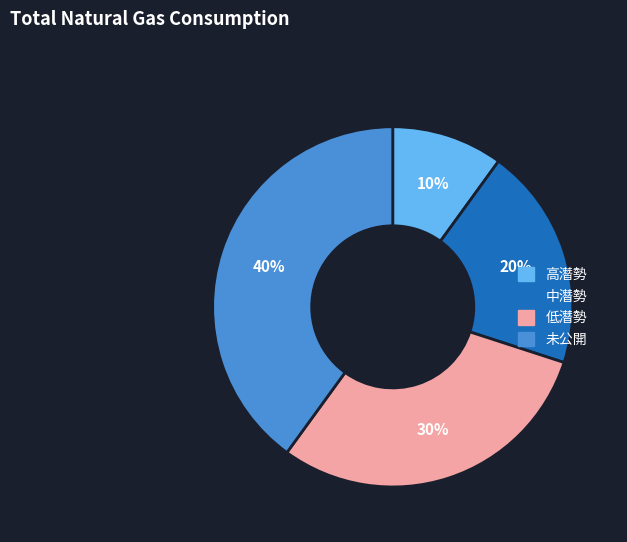

How many segments does this pie chart have?

4